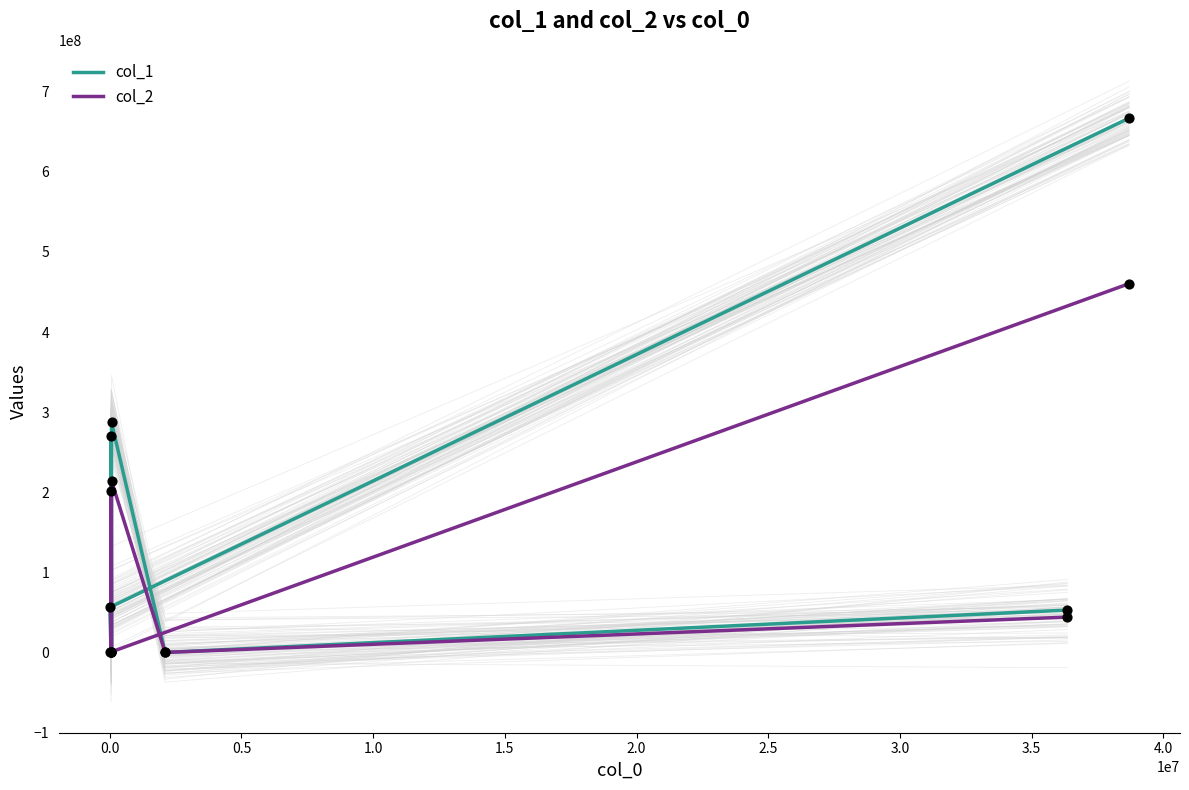

What are all the series names shown in the legend?

col_1, col_2